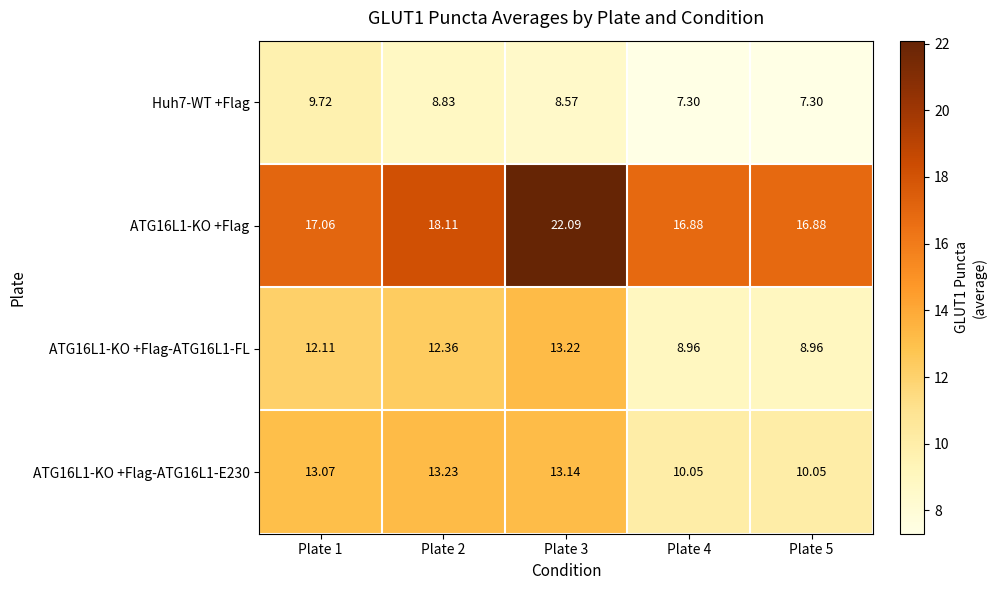

Is the value of ATG16L1-KO +Flag-ATG16L1-FL at Plate 2 greater than the value of Huh7-WT +Flag at Plate 4?

Yes